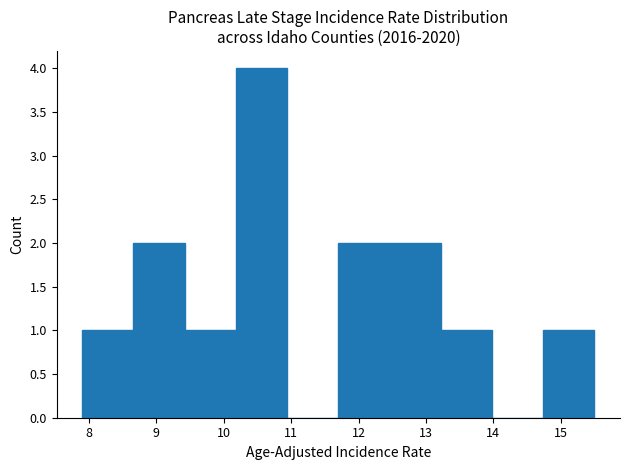

Which range on the x-axis has the tallest bar?

10.18 to 10.94